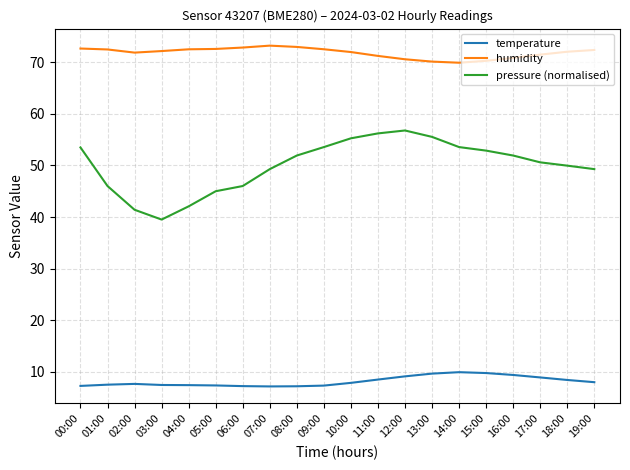

List the series in order of their peak value, highest first.

humidity, pressure (normalised), temperature